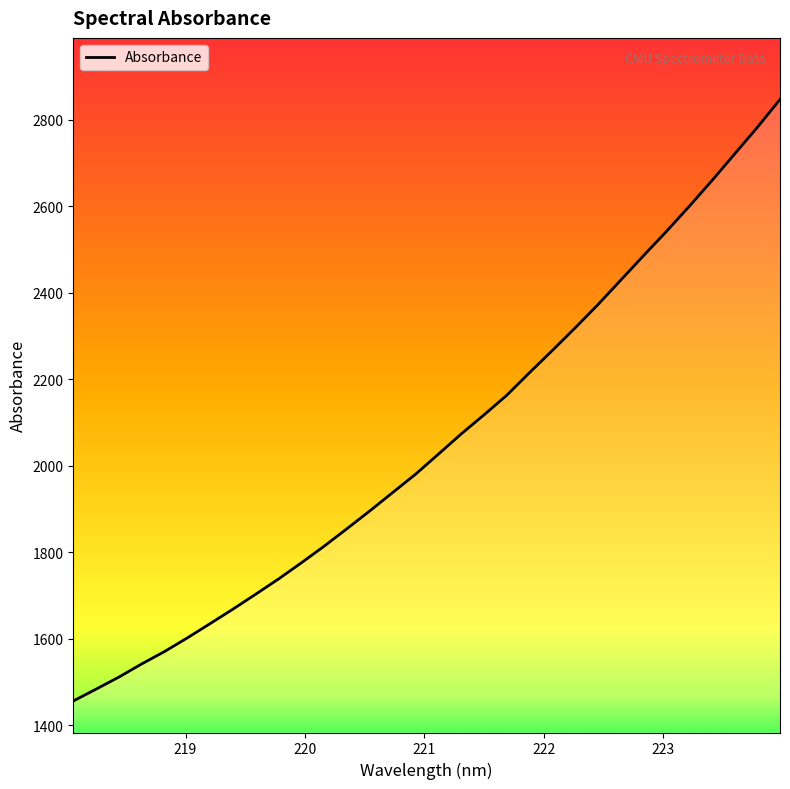

What is the greatest value displayed?

2846.5